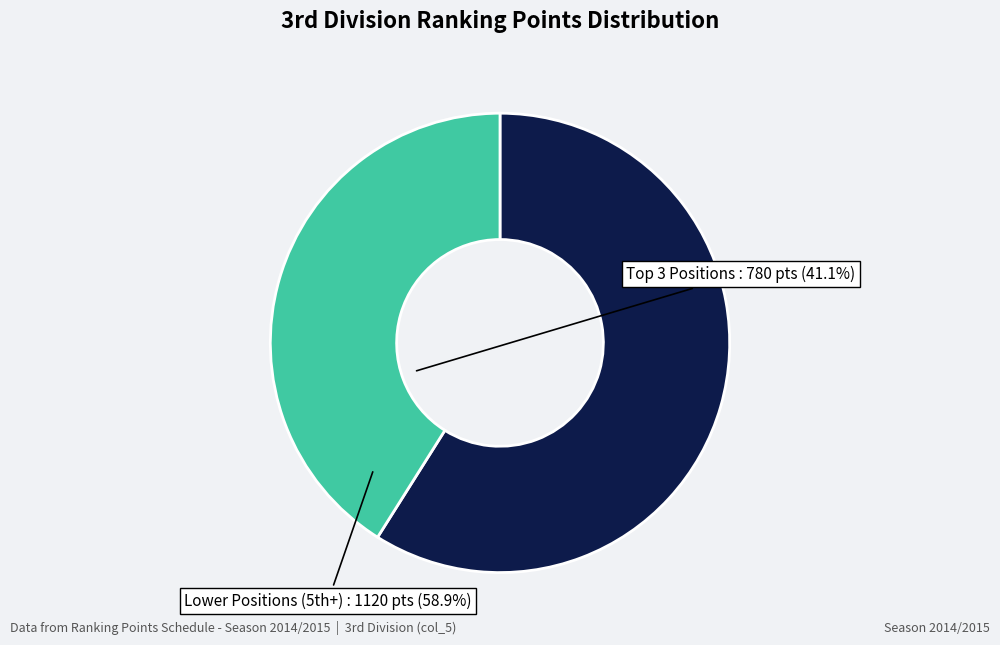

Which slice is the smallest?

Top 3 Positions